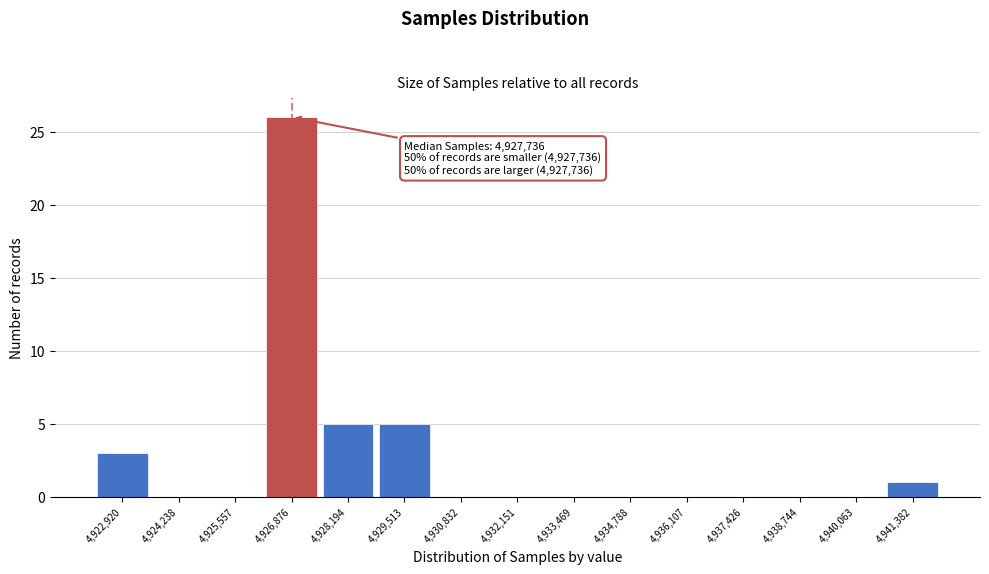

Reading right to left, transcribe all the data shown in this chart.

4,941,382=1	4,940,063=0	4,938,744=0	4,937,426=0	4,936,107=0	4,934,788=0	4,933,469=0	4,932,151=0	4,930,832=0	4,929,513=5	4,928,194=5	4,926,876=26	4,925,557=0	4,924,238=0	4,922,920=3